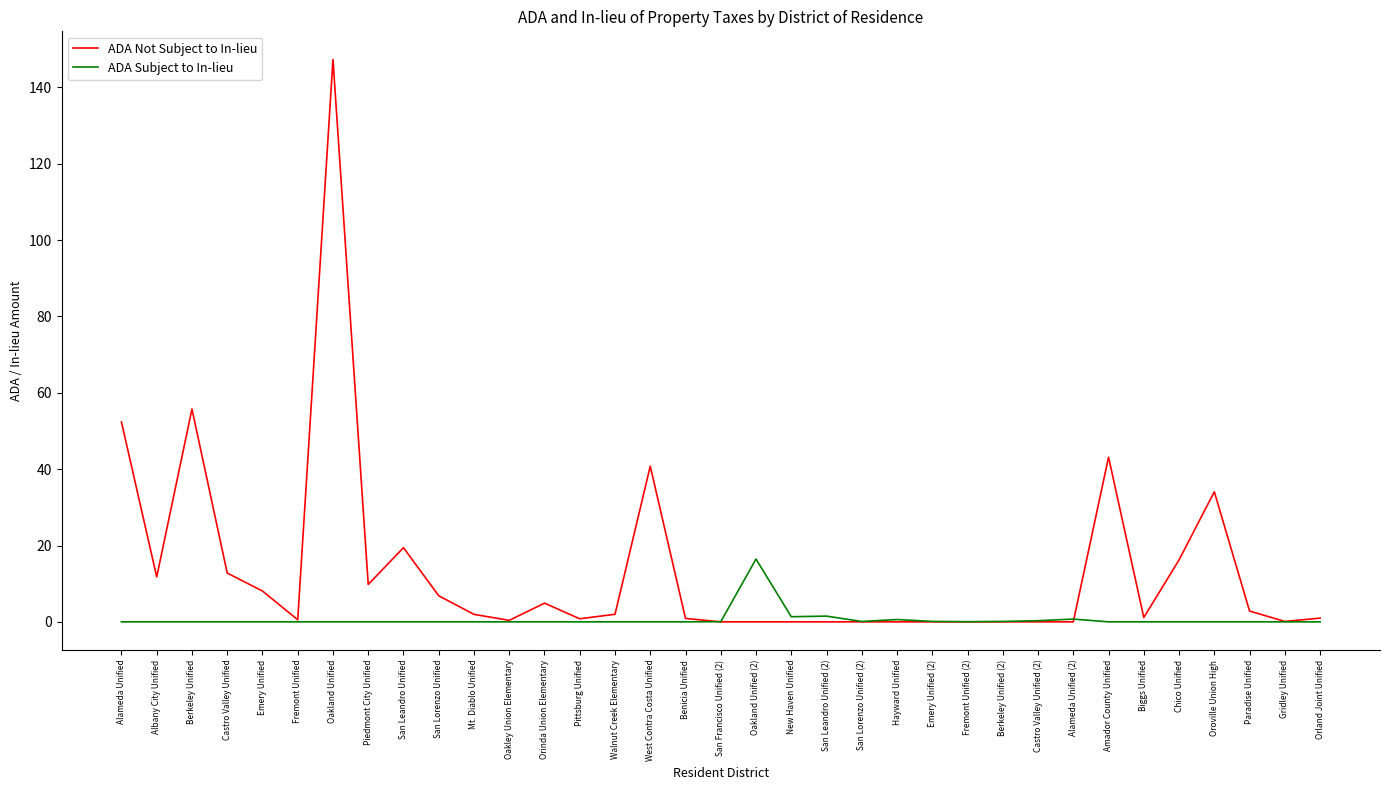

What position from the left is Amador County Unified?

29